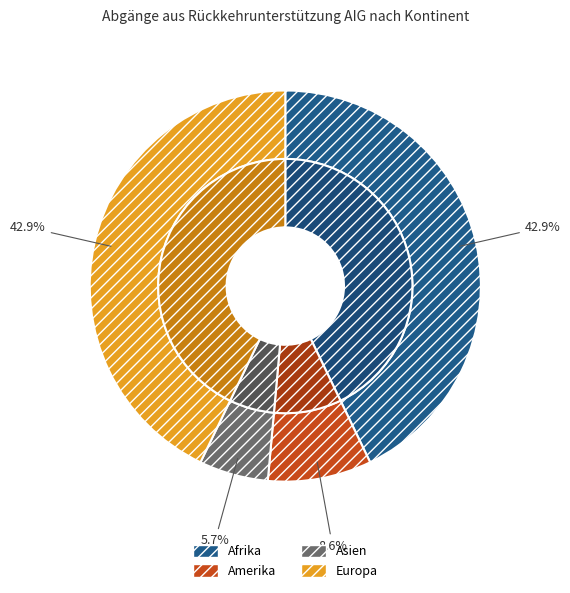

Does Europa represent more than half of the total?

No